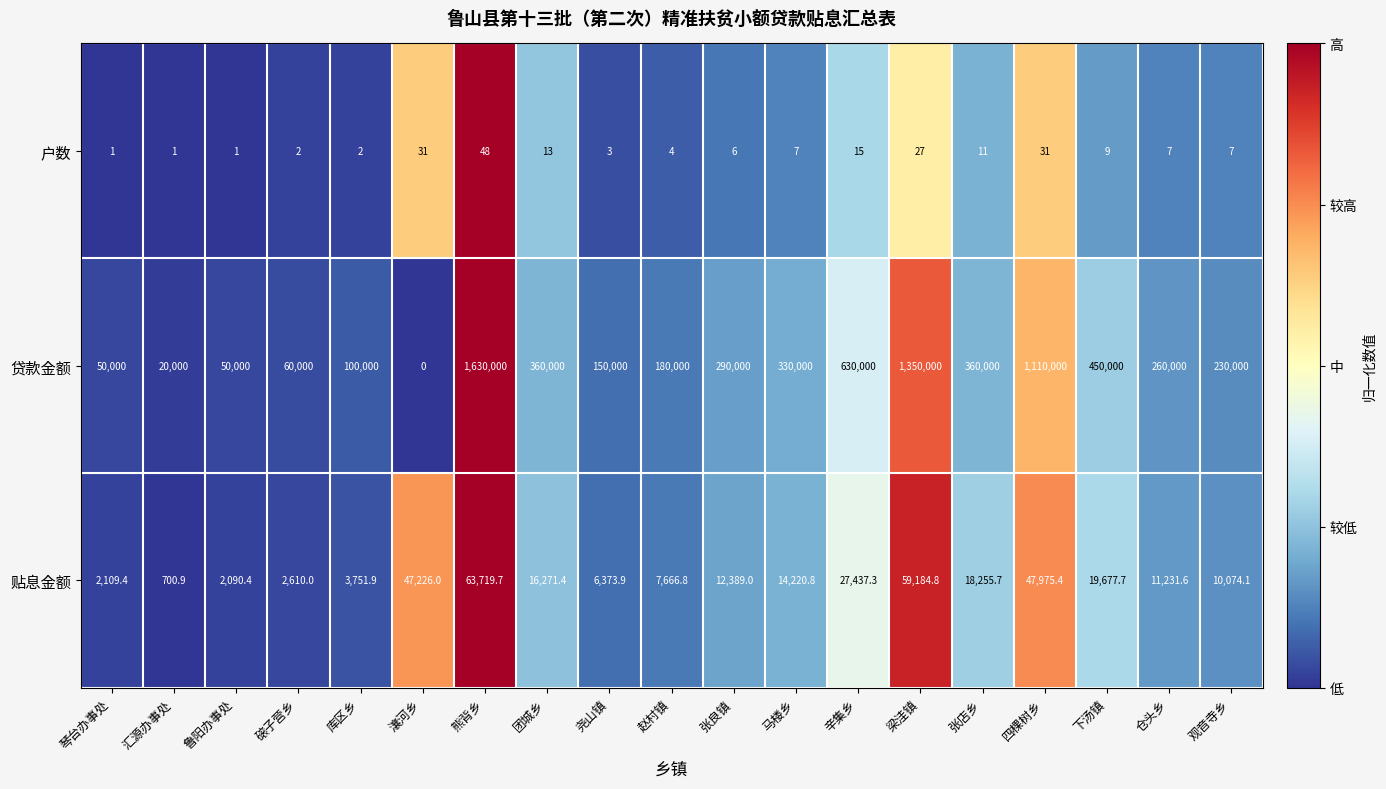

What is the sum of all 贷款金额 values?

7610000.0